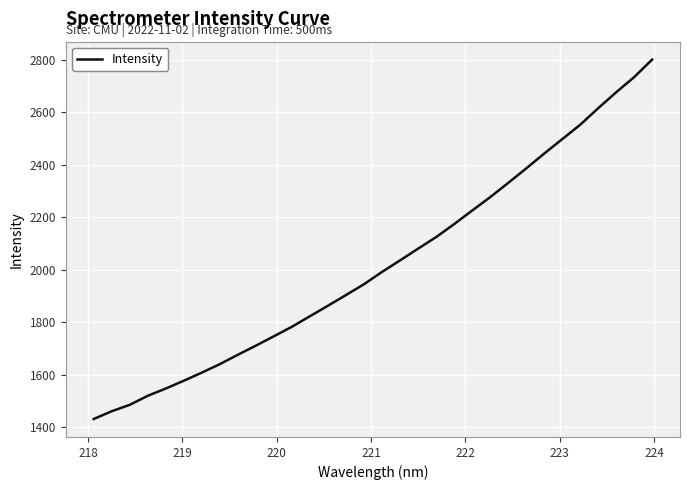

What is the difference between the maximum and minimum values?

1368.9